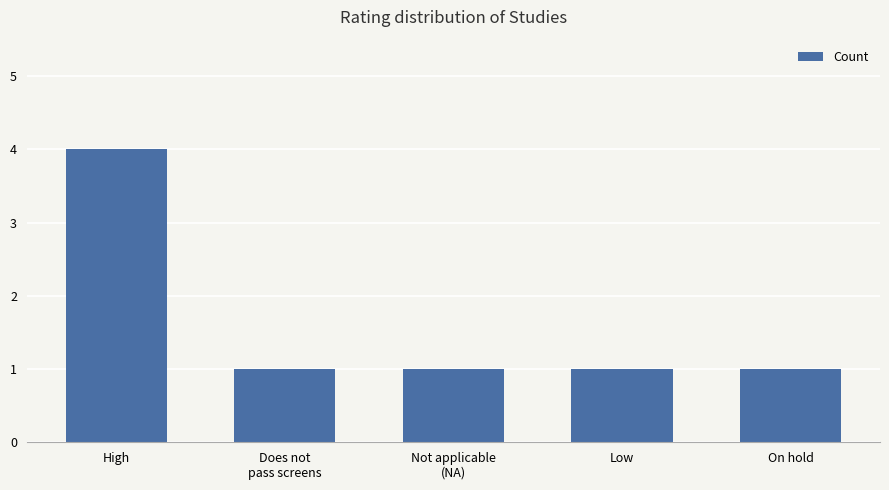

What is the change in value from High to Does not
pass screens?

-3